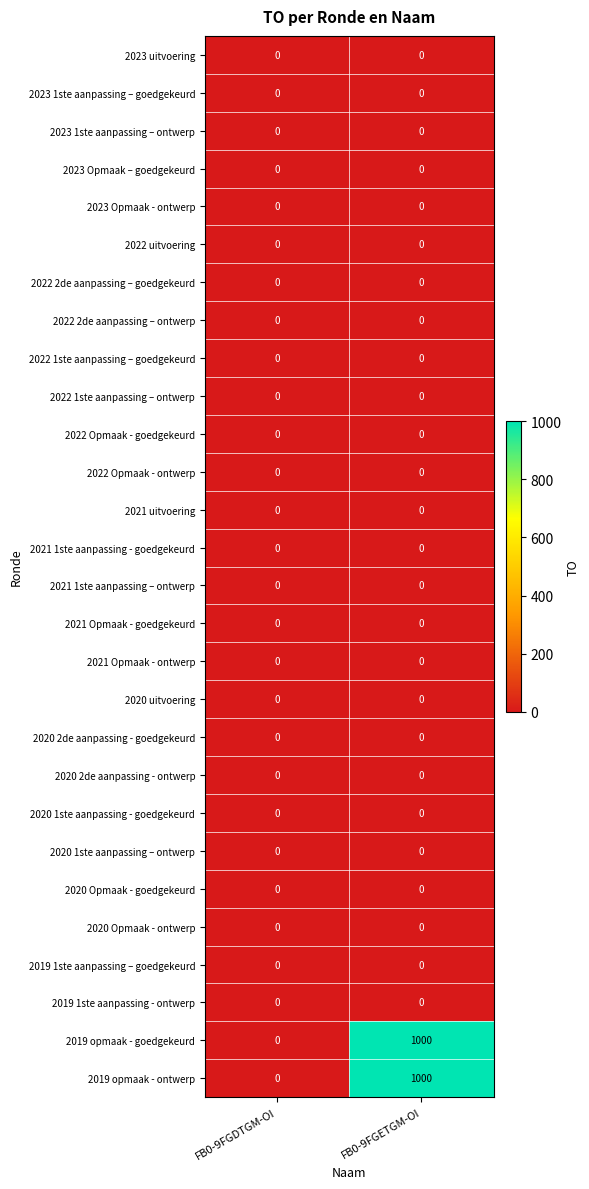

What is the difference between the 2019 opmaak - goedgekeurd values at FB0-9FGETGM-OI and FB0-9FGDTGM-OI?

1000